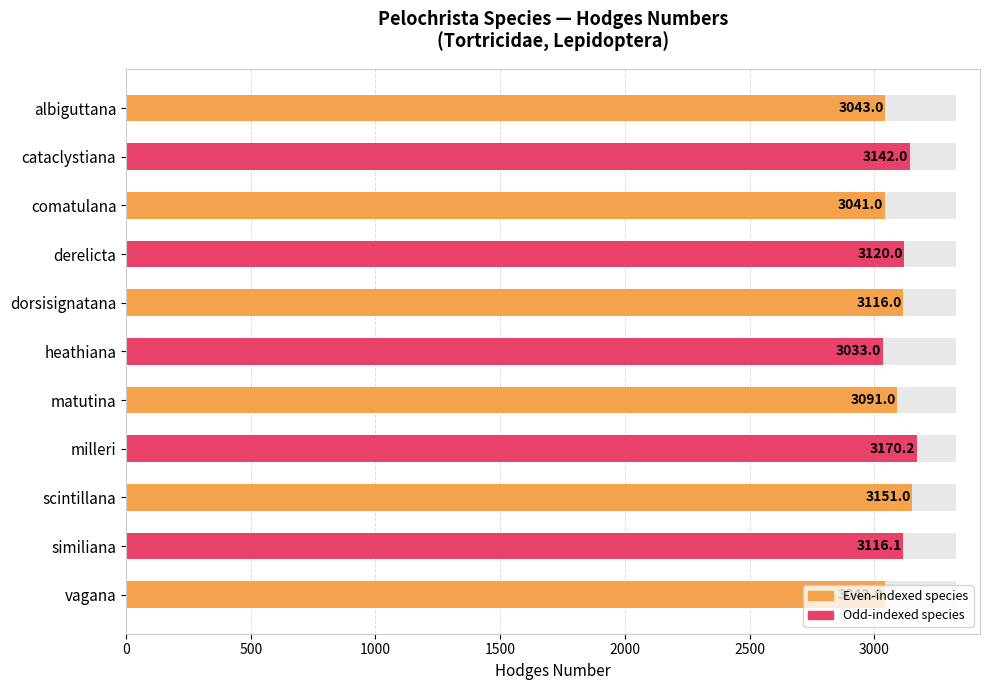

How many data points does each series have?

11